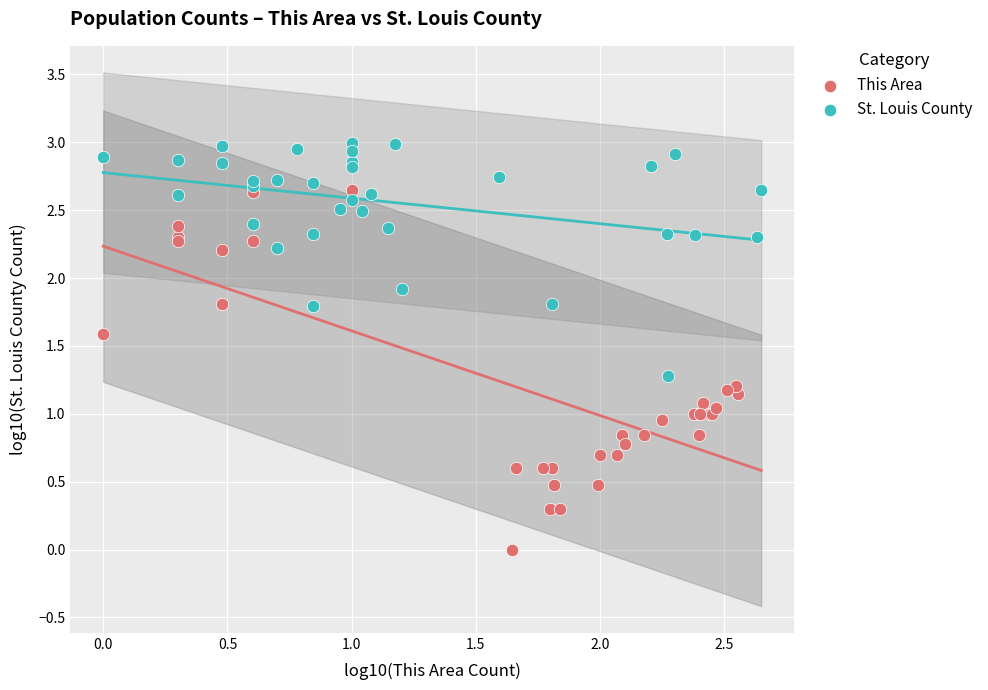

Which series has the widest spread of Y values?

This Area